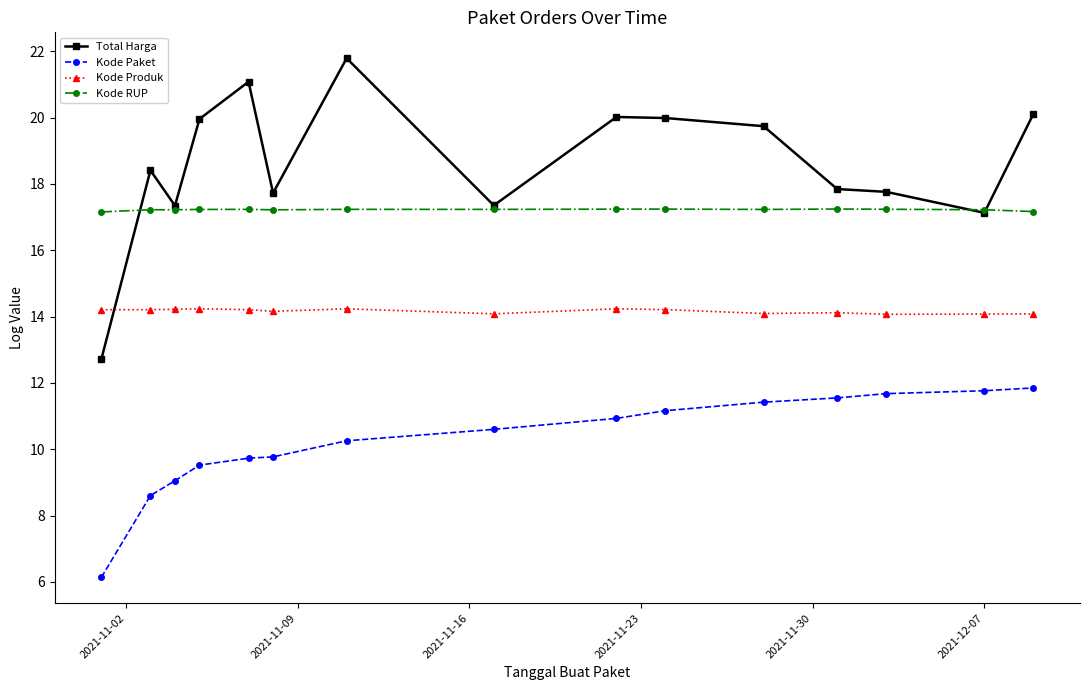

Rank the series by their maximum value, from lowest to highest.

Kode Paket, Kode Produk, Kode RUP, Total Harga